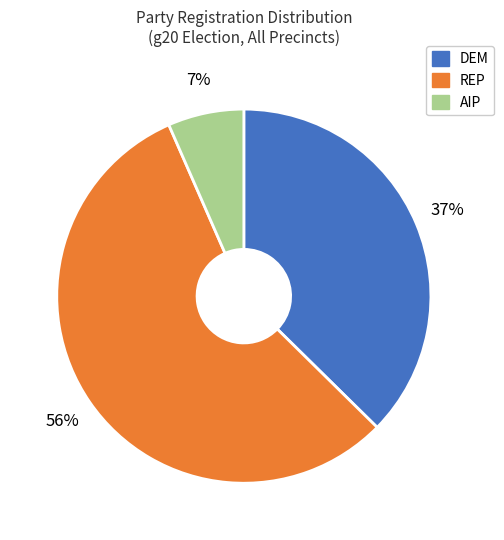

Does any single category account for the majority?

Yes